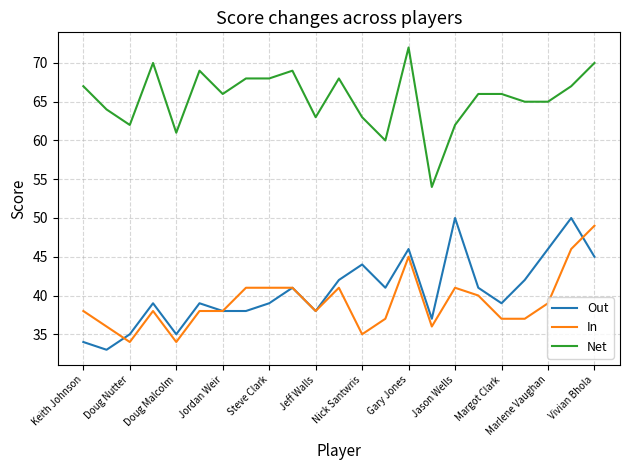

Which series has the largest total across all categories?

Net